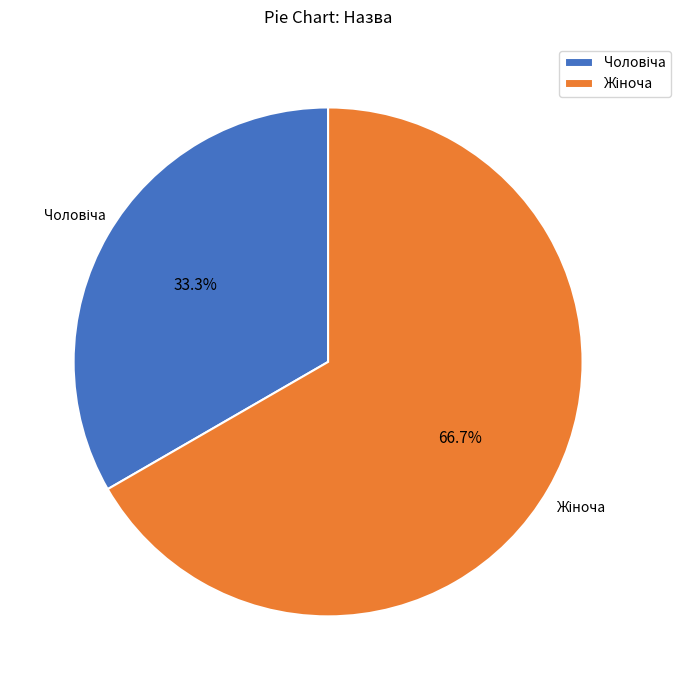

Count the number of slices in the pie.

2